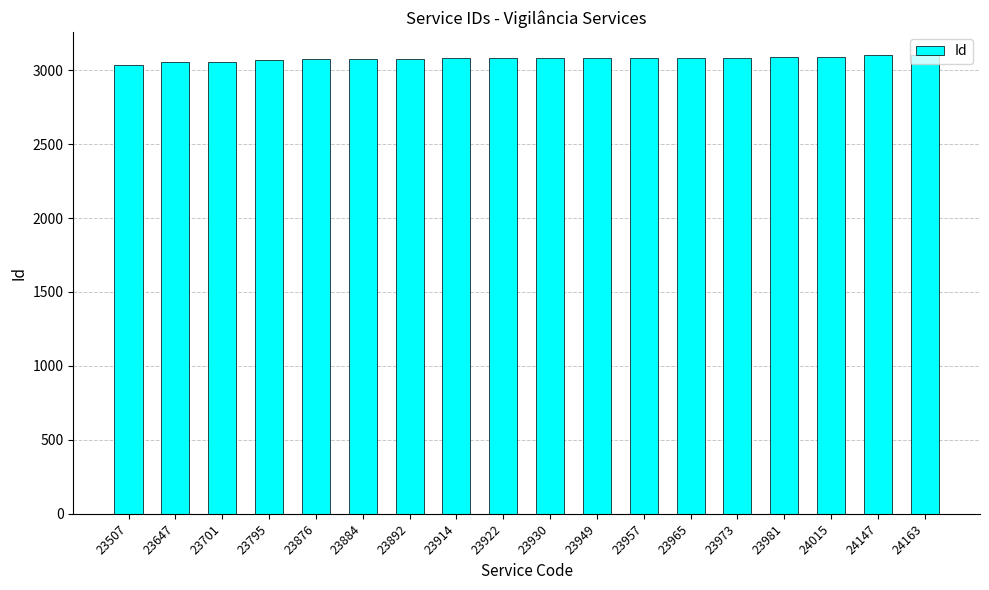

What is the greatest value displayed?

3104